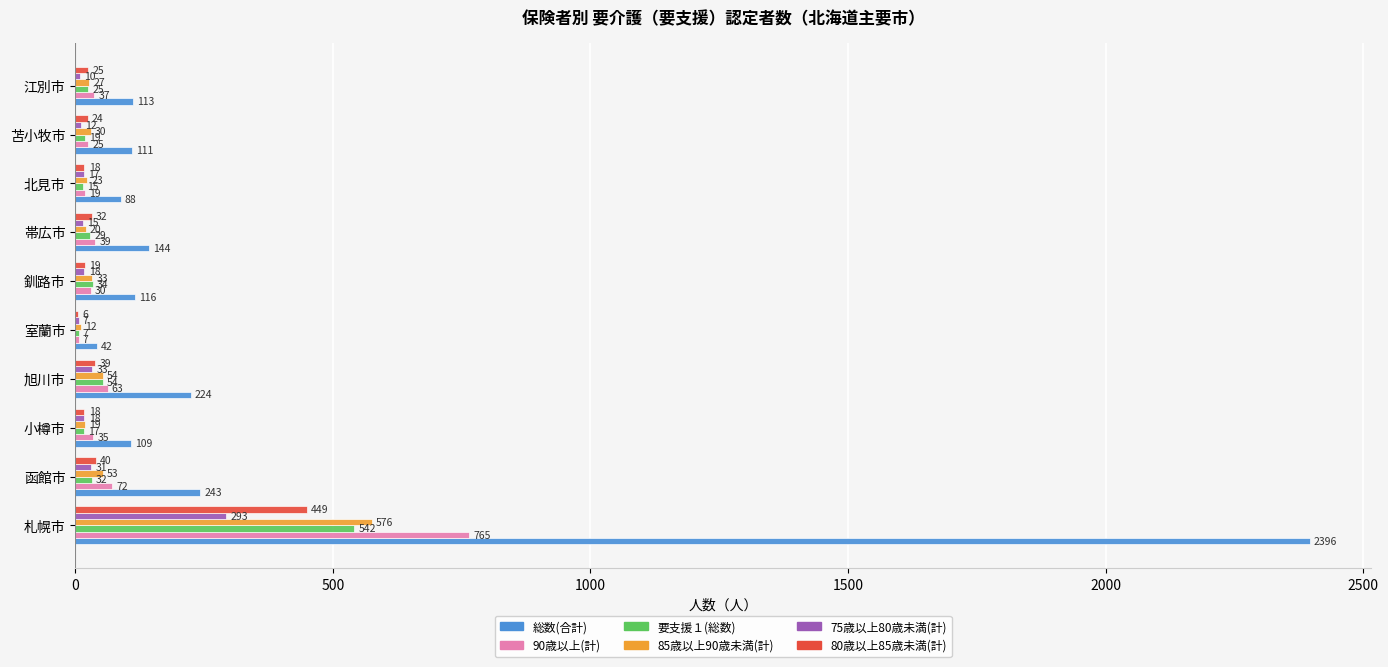

True or false: 90歳以上(計) has a value of 30 at 釧路市.

True